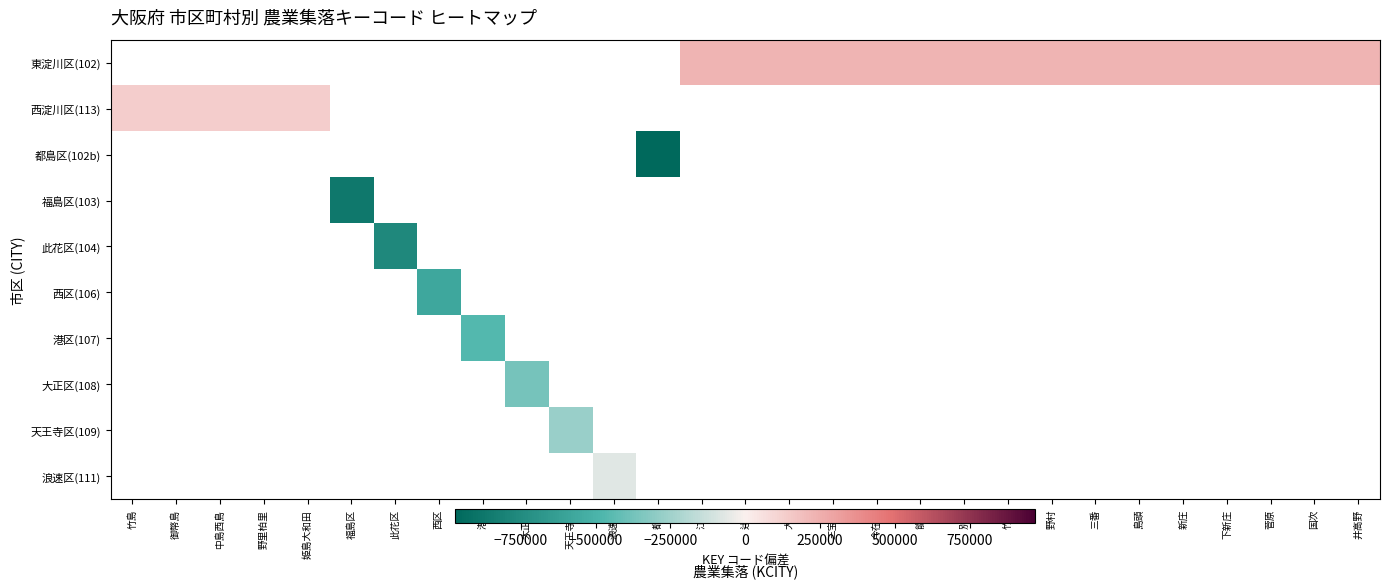

Which has a higher value, 辻堂 or 菅原?

菅原